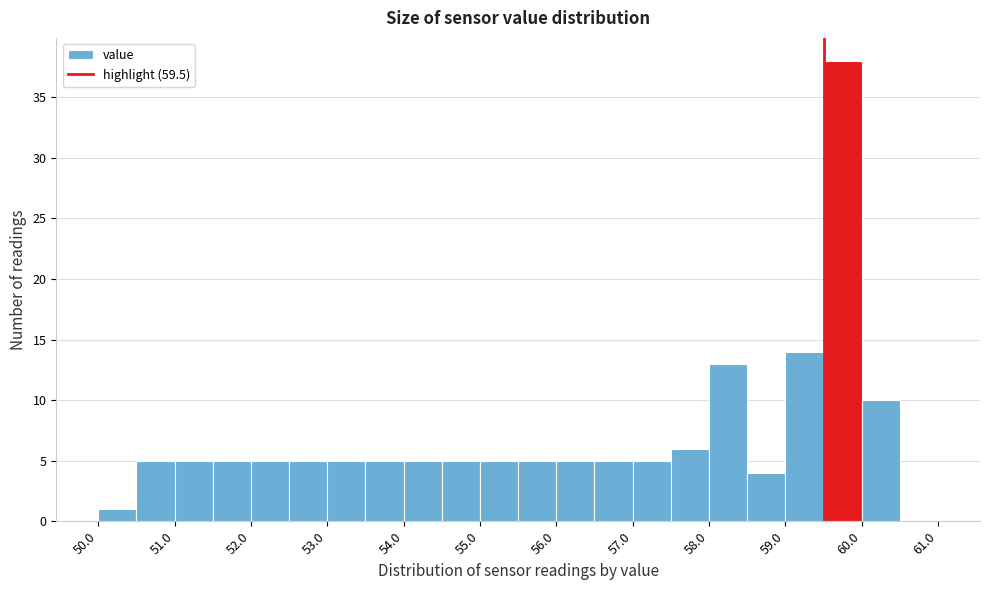

Which range on the x-axis has the tallest bar?

59.5 to 60.0